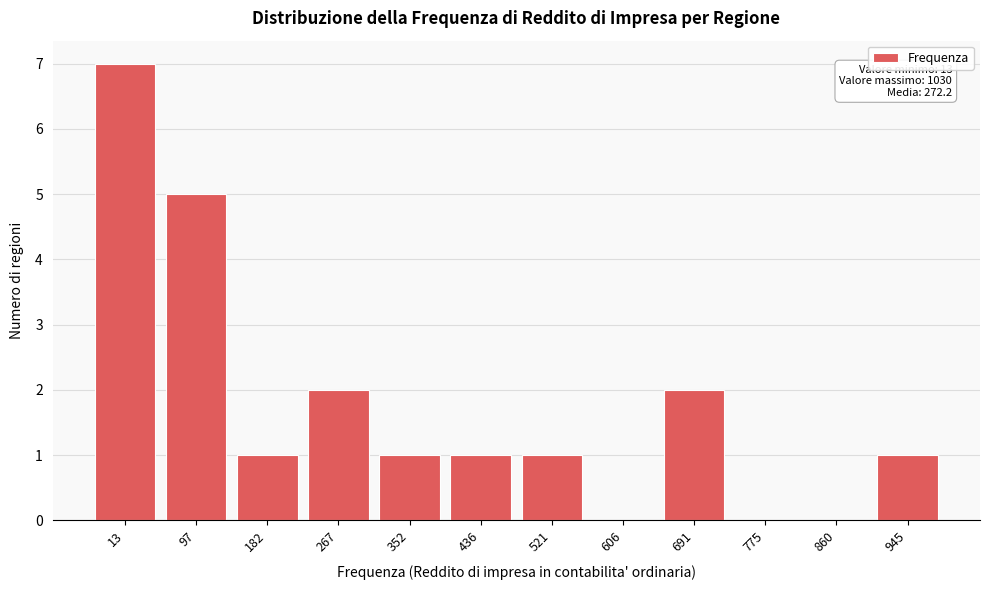

Reading left to right, transcribe all the data shown in this chart.

13=7	97=5	182=1	267=2	352=1	436=1	521=1	606=0	691=2	775=0	860=0	945=1